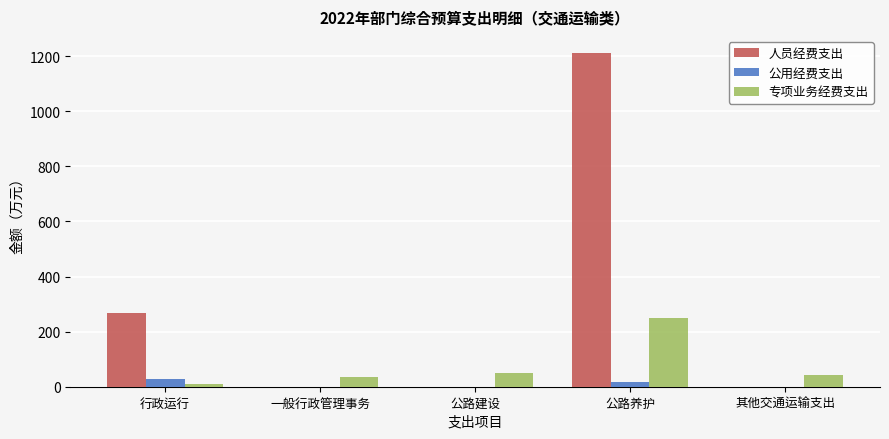

True or false: 人员经费支出 has a value of 105.7 at 行政运行.

False